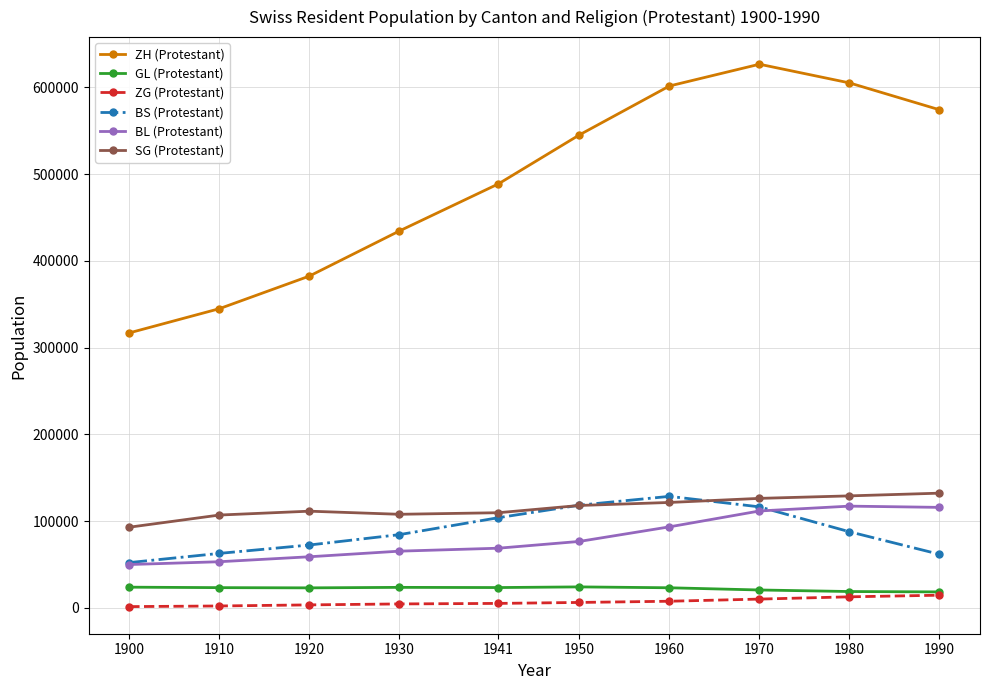

How many series are shown in this chart?

6